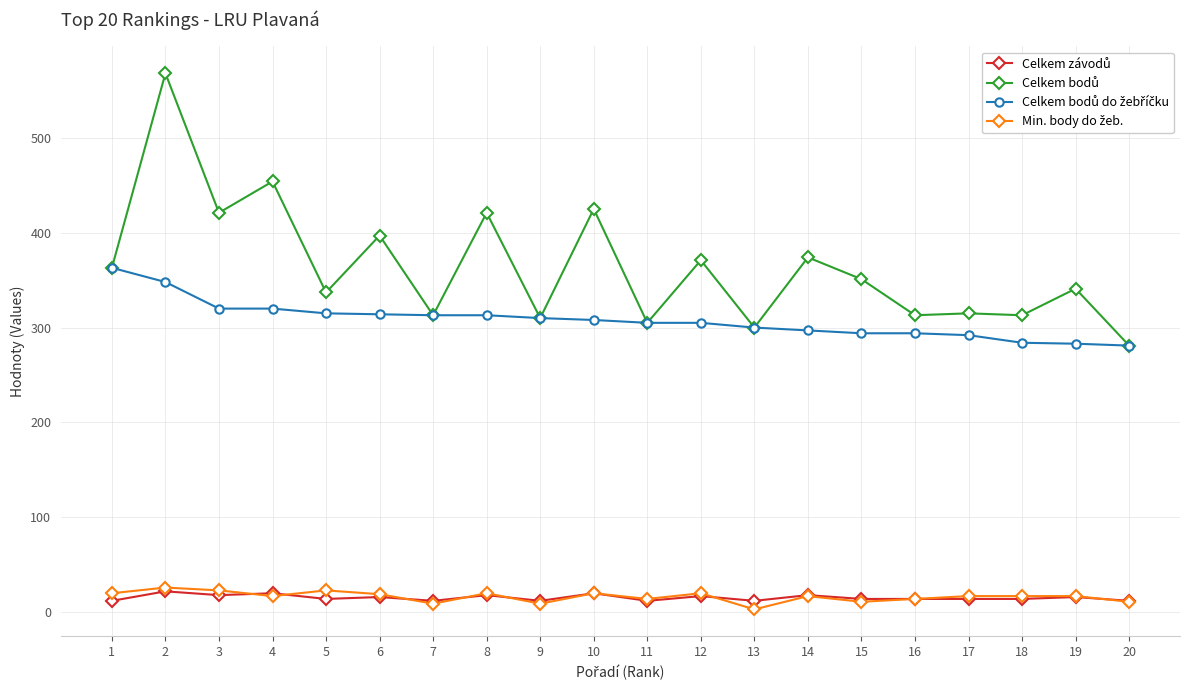

What is the maximum value shown in the chart?

568